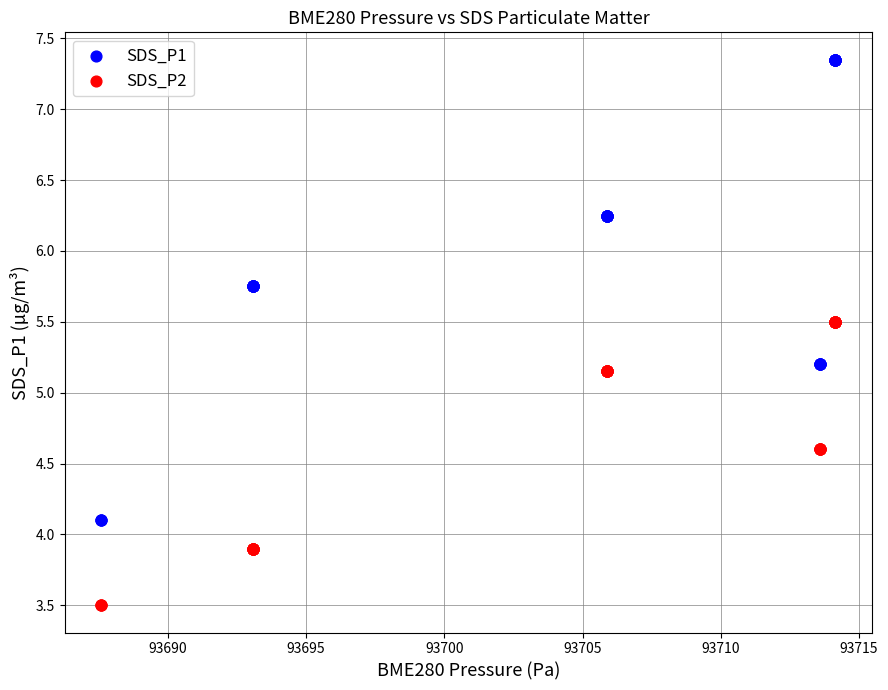

Which series reaches the minimum Y coordinate?

SDS_P2